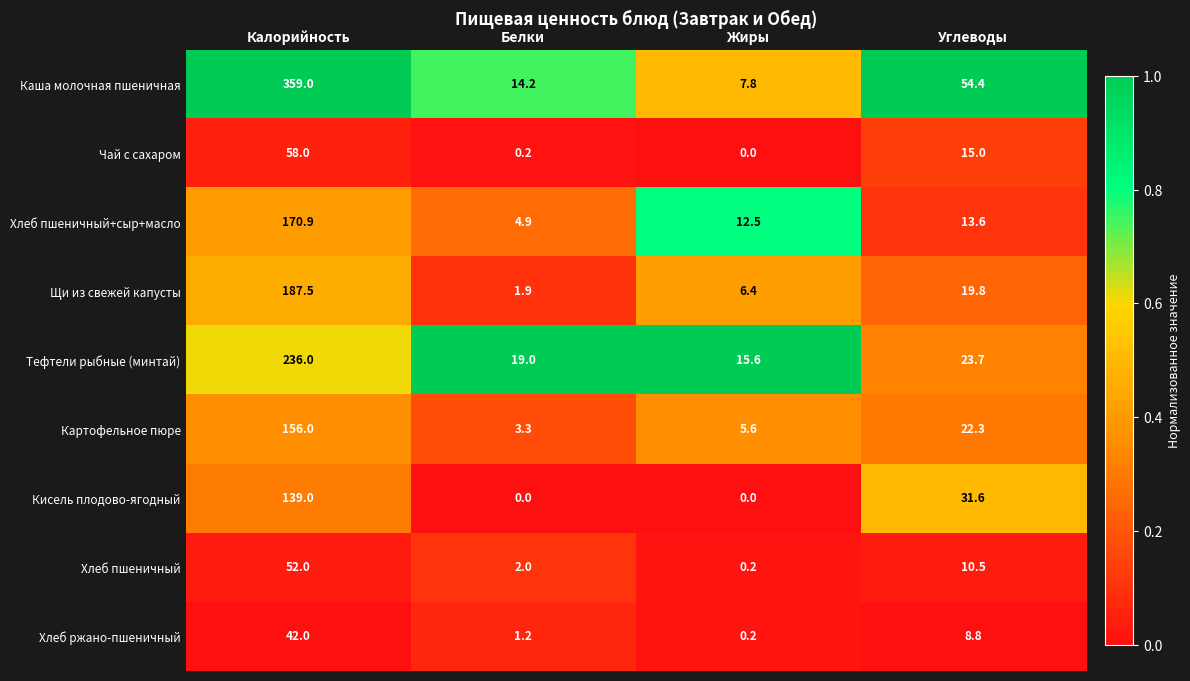

Where does the Каша молочная пшеничная series first go above 54?

Калорийность